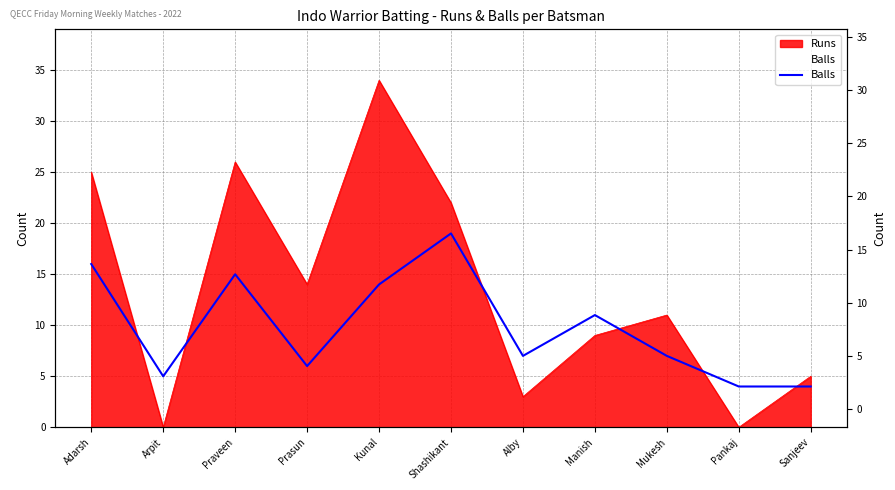

Reading left to right, what are all the values shown in this chart?

16	5	15	6	14	19	7	11	7	4	4